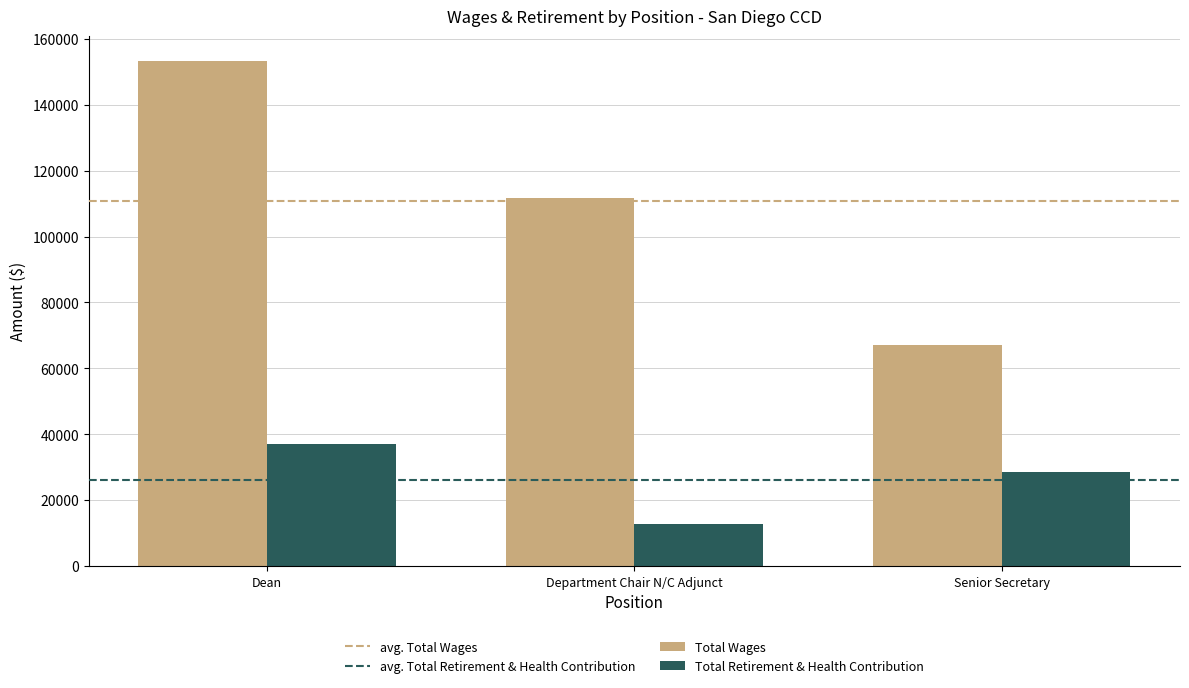

What is the spread (max minus min) of values at Department Chair N/C Adjunct?

99043